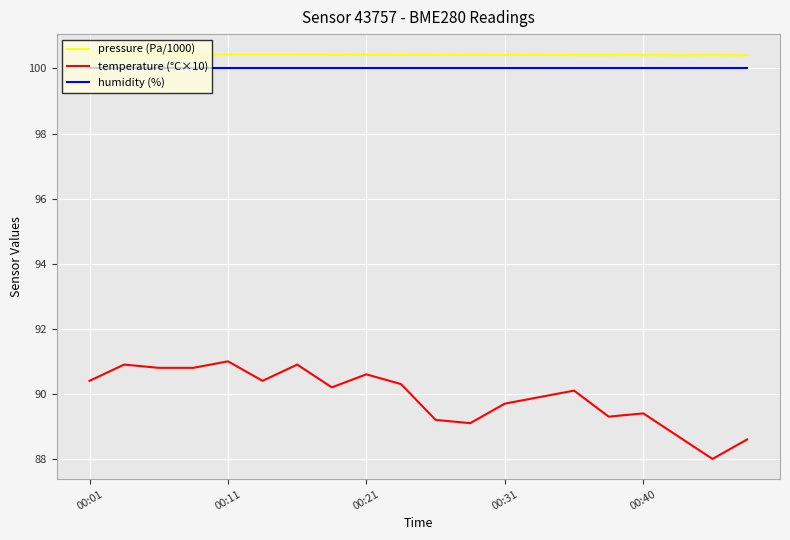

What is the lowest value of the humidity (%) series?

100.0